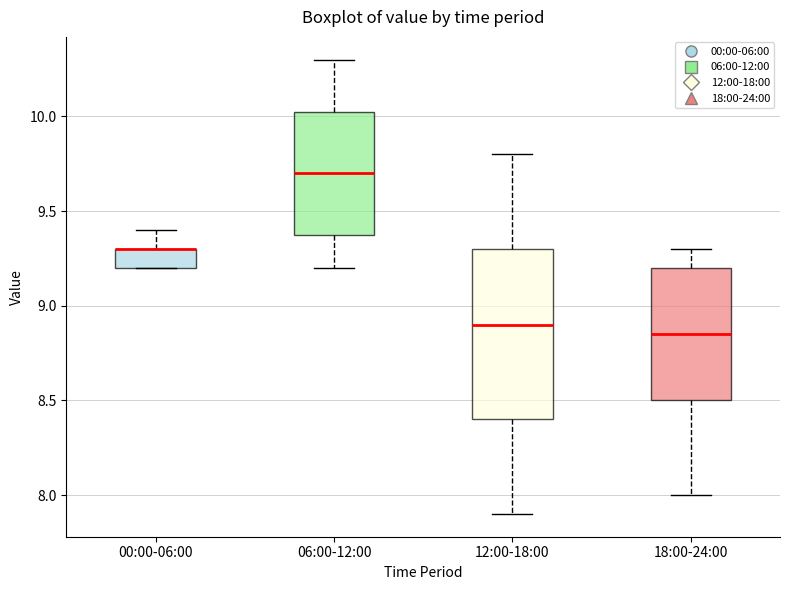

Reading left to right, transcribe this box plot: for each box, give where its median line is, the range the box spans, and where its two whiskers end, as read against the y-axis. The values are not printed on the chart, so give them approximately, as read against the axis.

00:00-06:00: median 9.30 (drawn on the box's upper edge), box 9.20 to 9.30, whiskers 9.20 to 9.40
06:00-12:00: median 9.70, box 9.40 to 10.05, whiskers 9.20 to 10.30
12:00-18:00: median 8.90, box 8.40 to 9.30, whiskers 7.90 to 9.80
18:00-24:00: median 8.85, box 8.50 to 9.20, whiskers 8.00 to 9.30